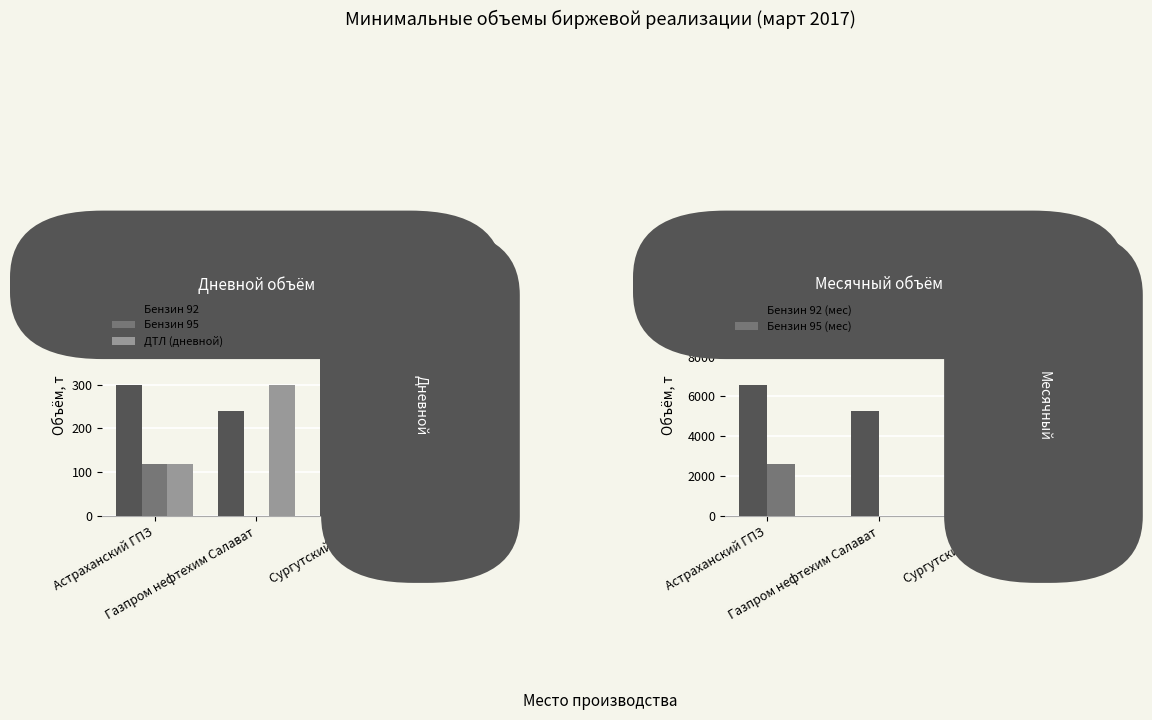

Count the Бензин 95 values in the range 0 to 120.

3